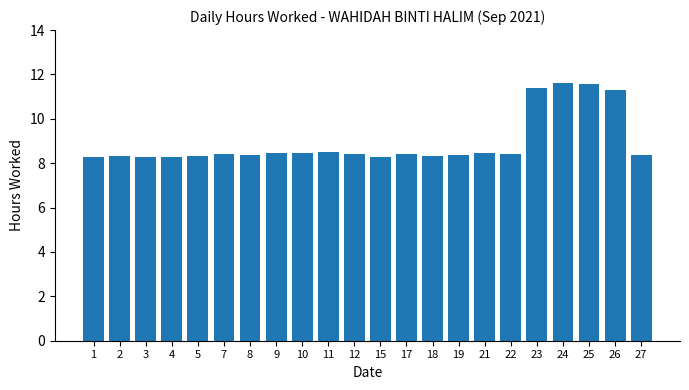

Between 24 and 3, which is larger?

24